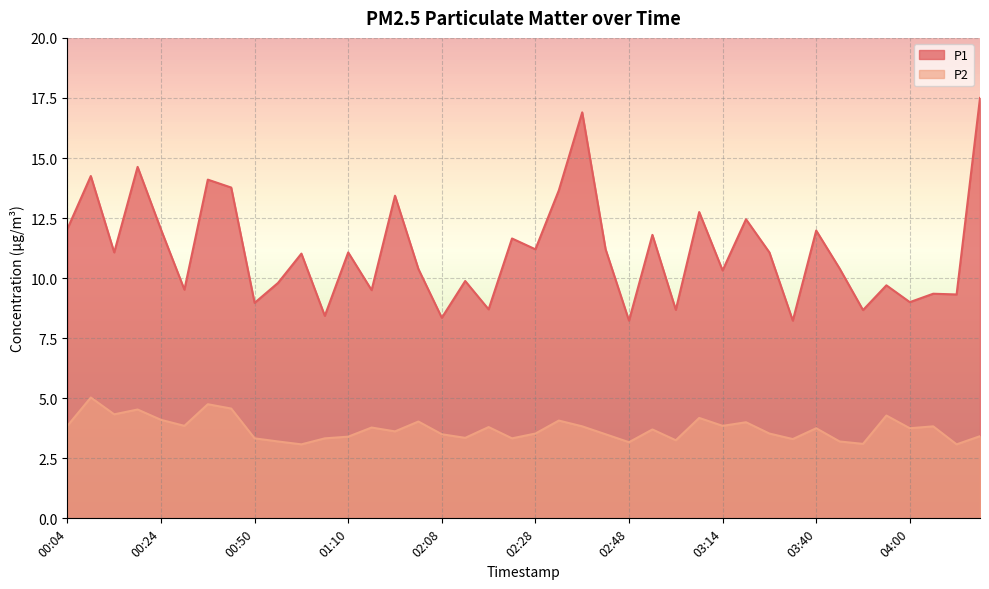

True or false: P1 and P2 intersect in this chart.

False